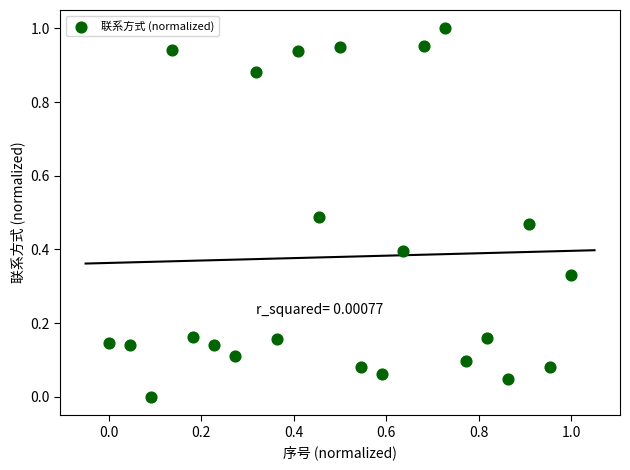

How many data points are displayed?

23